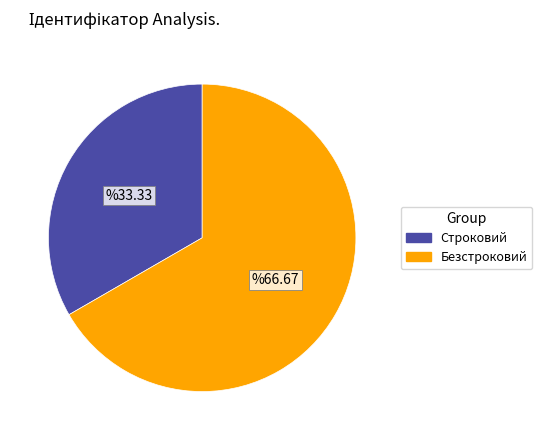

Which category accounts for the majority?

Безстроковий